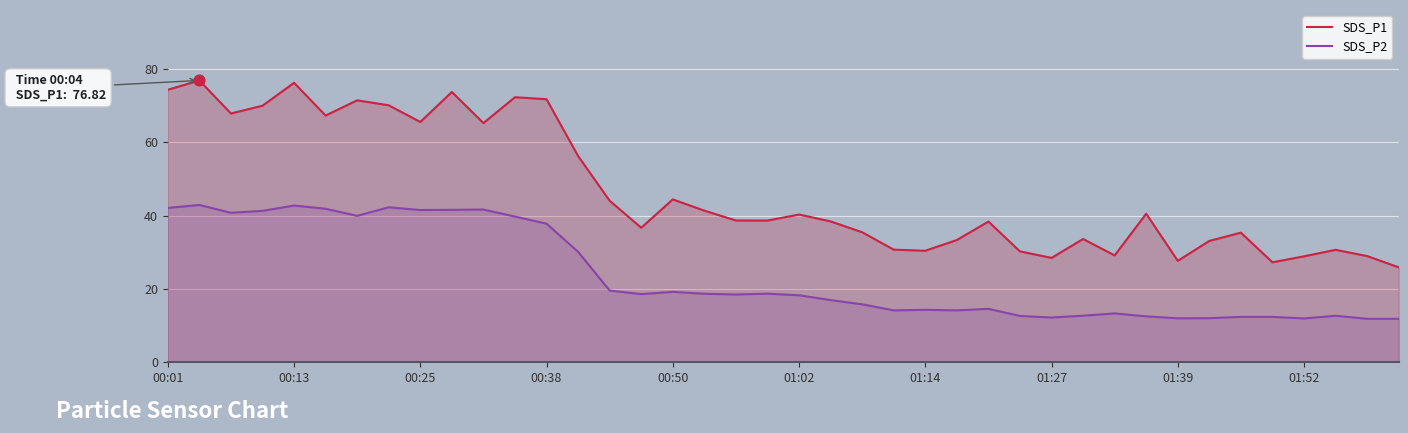

Which series has the largest Y range (max minus min)?

SDS_P1